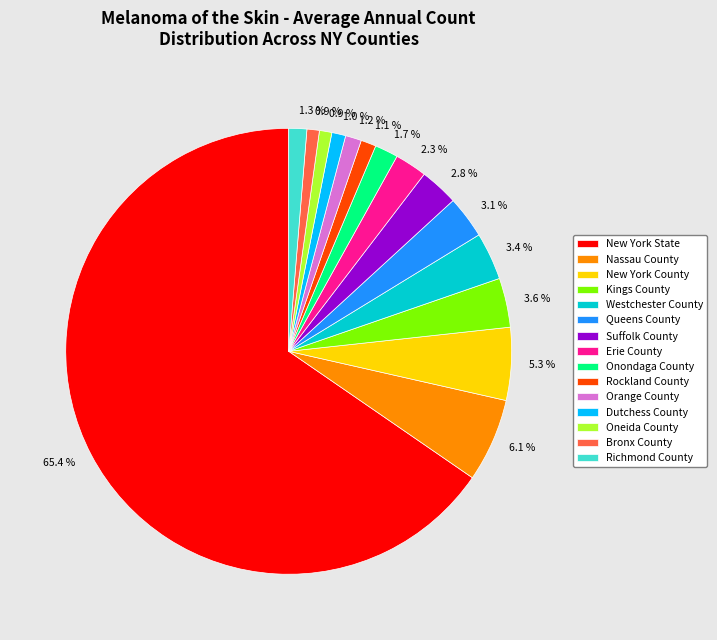

Is the sum of Queens County and Oneida County greater than half?

No